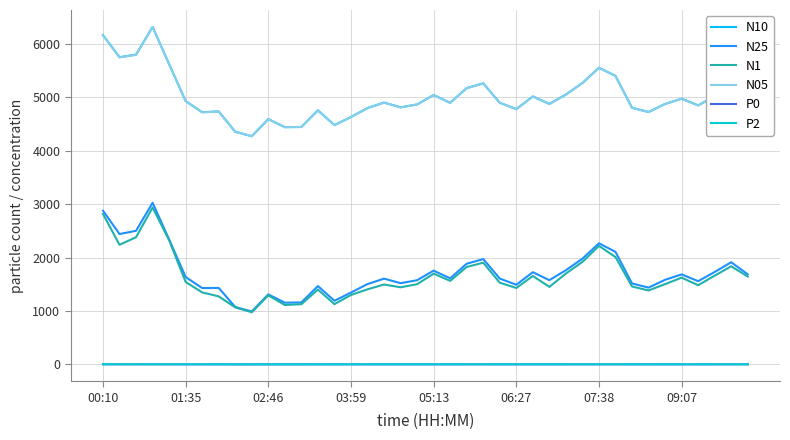

True or false: P2 and N1 intersect in this chart.

False